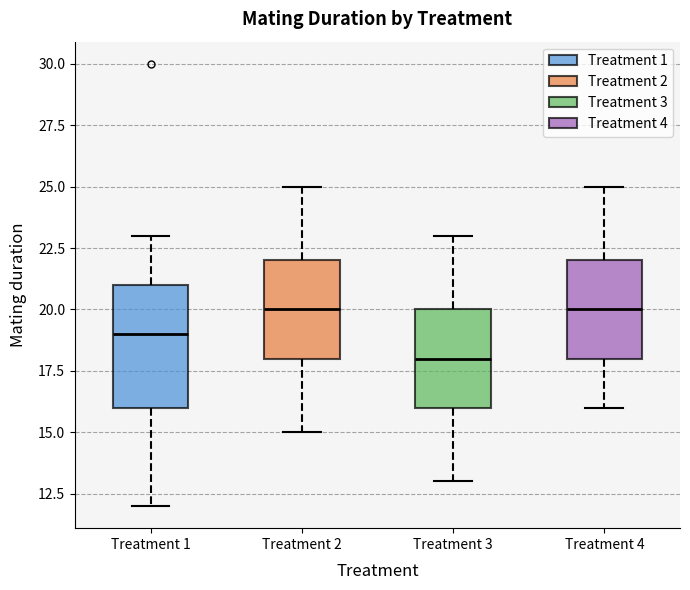

Reading left to right, transcribe this box plot: for each box, give where its median line is, the range the box spans, and where its two whiskers end, as read against the y-axis. The values are not printed on the chart, so give them approximately, as read against the axis.

Treatment 1: median 19, box 16 to 21, whiskers 12 to 23
Treatment 2: median 20, box 18 to 22, whiskers 15 to 25
Treatment 3: median 18, box 16 to 20, whiskers 13 to 23
Treatment 4: median 20, box 18 to 22, whiskers 16 to 25